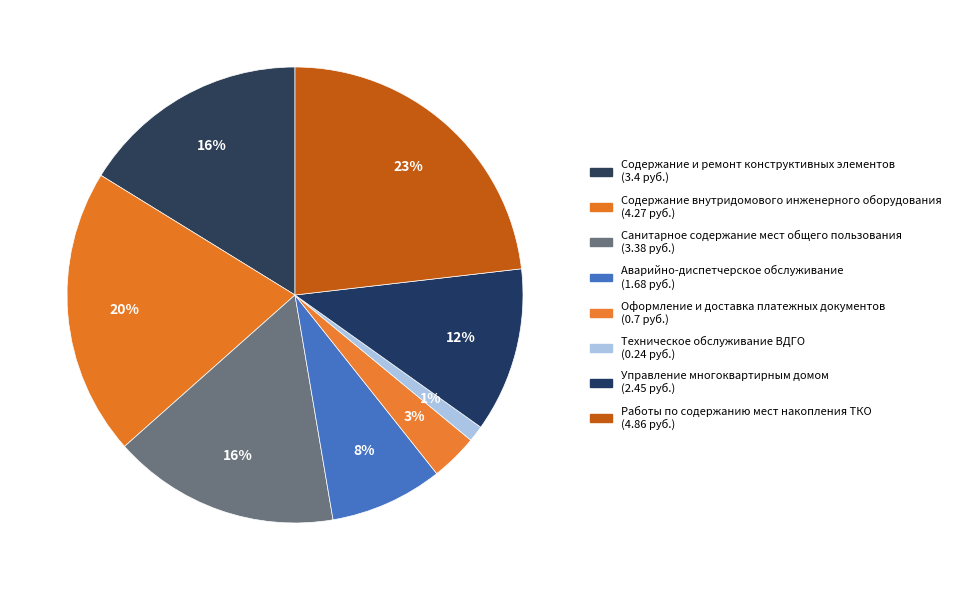

Count the number of slices in the pie.

8